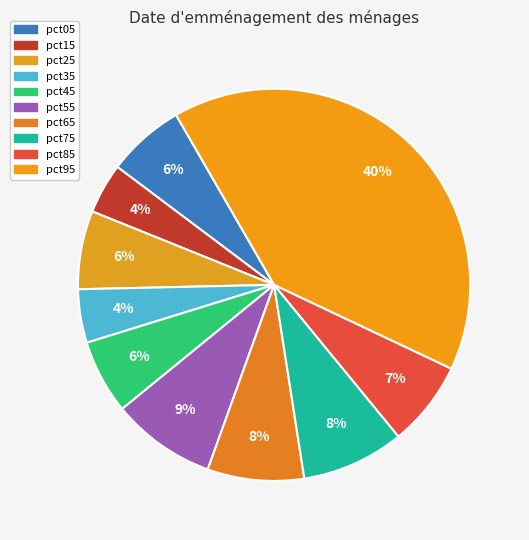

To the nearest percent, what portion does pct25 represent?

6%